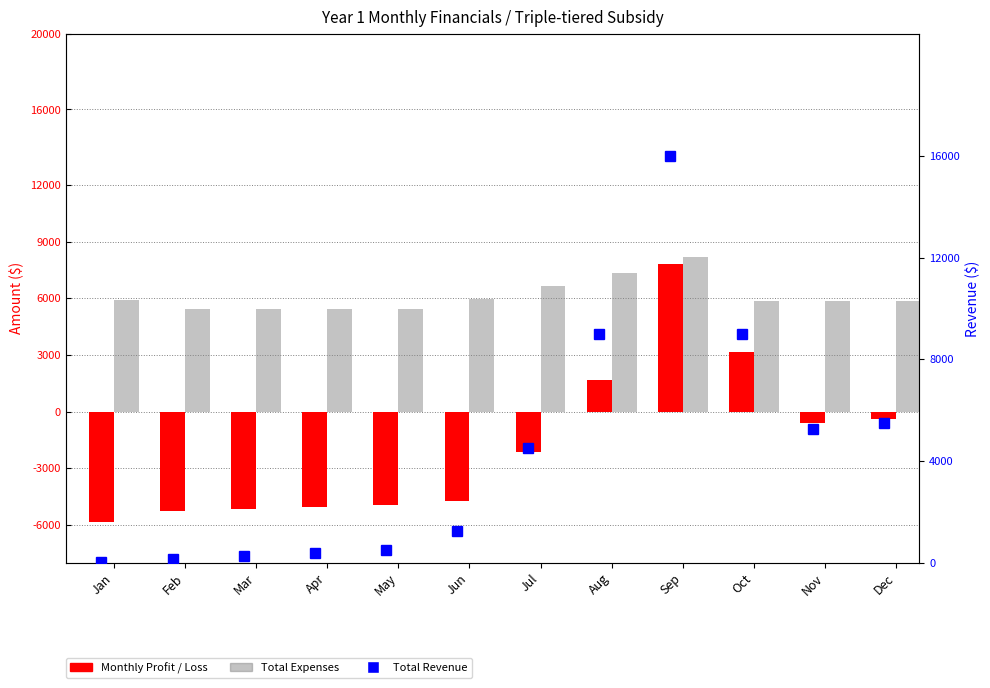

How many distinct data groups are displayed?

3